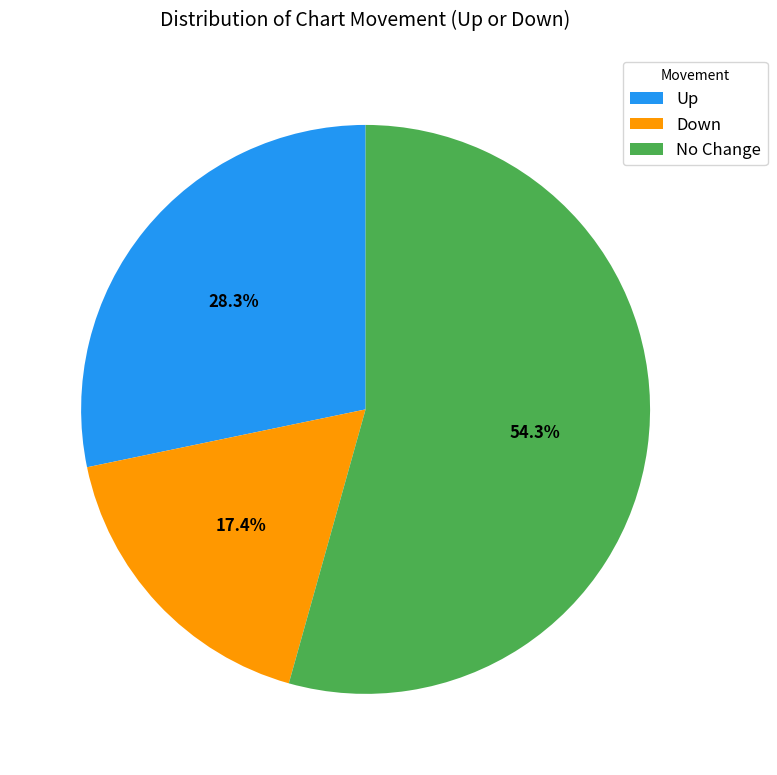

Which has a higher value, No Change or Up?

No Change